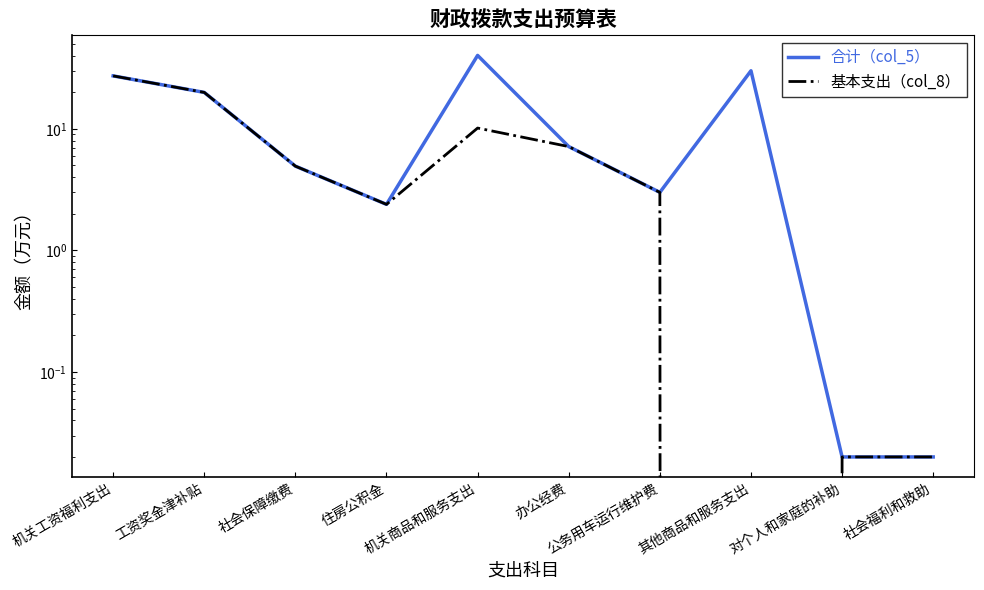

What is the highest value of the 基本支出（col_8） series?

27.2